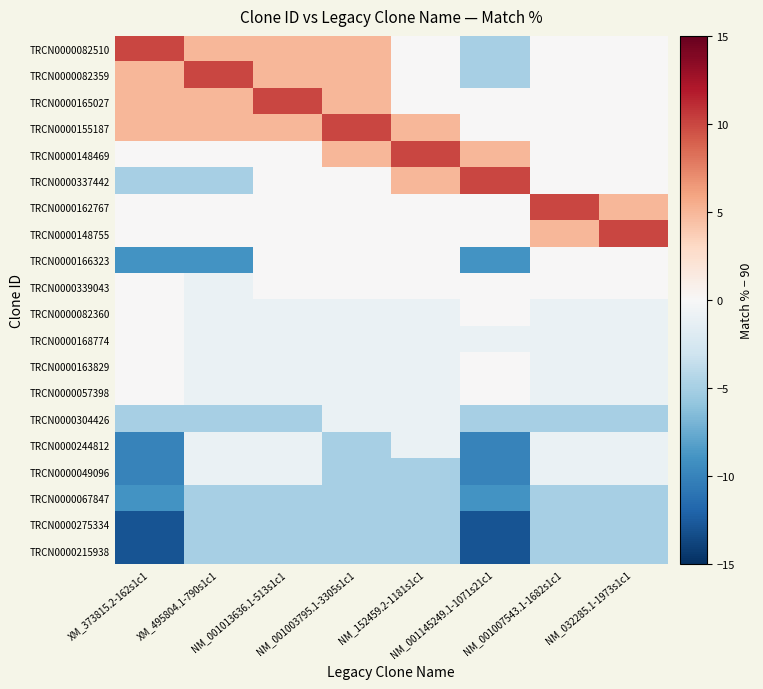

How many distinct data groups are displayed?

20